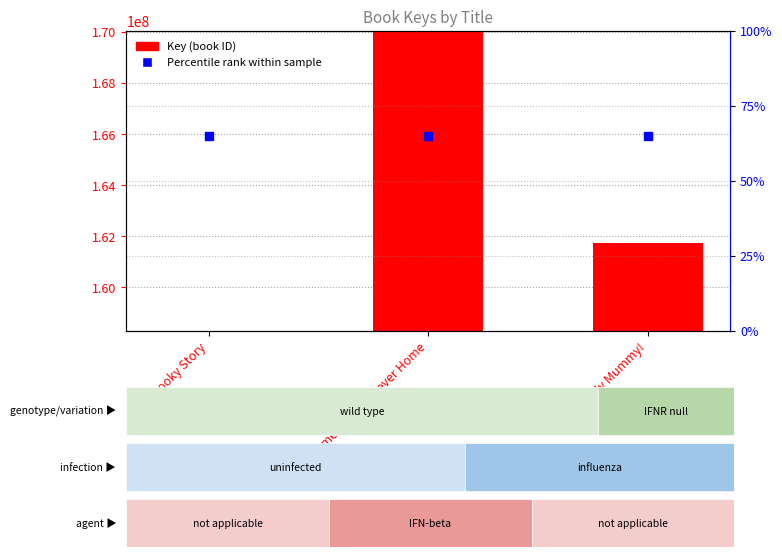

Which series reaches the maximum Y coordinate?

Key (ID)